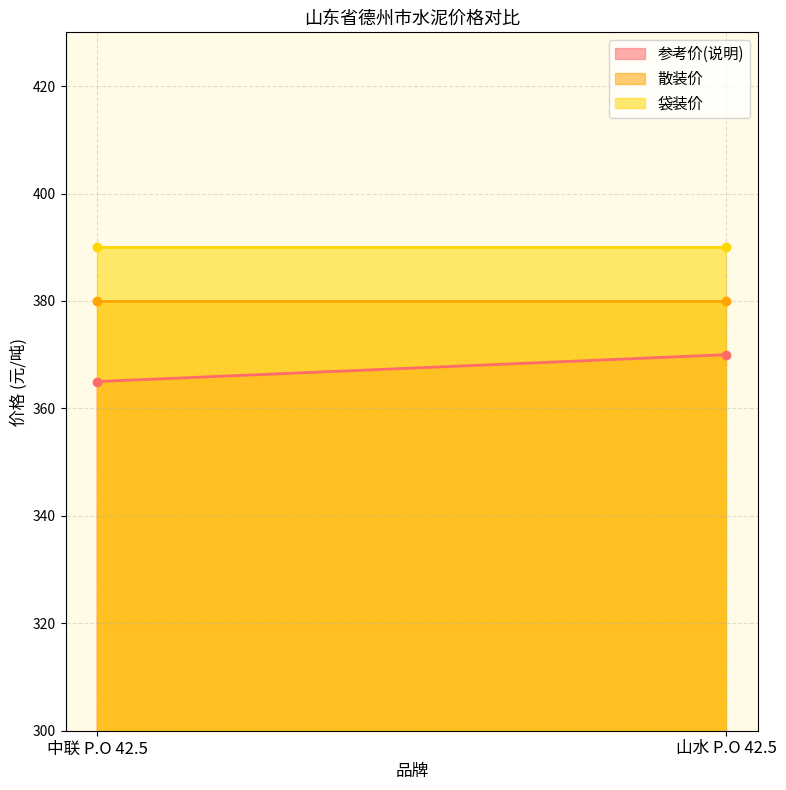

Reading left to right, list all the values displayed in this chart.

参考价(说明): 365	370
散装价: 380	380
袋装价: 390	390